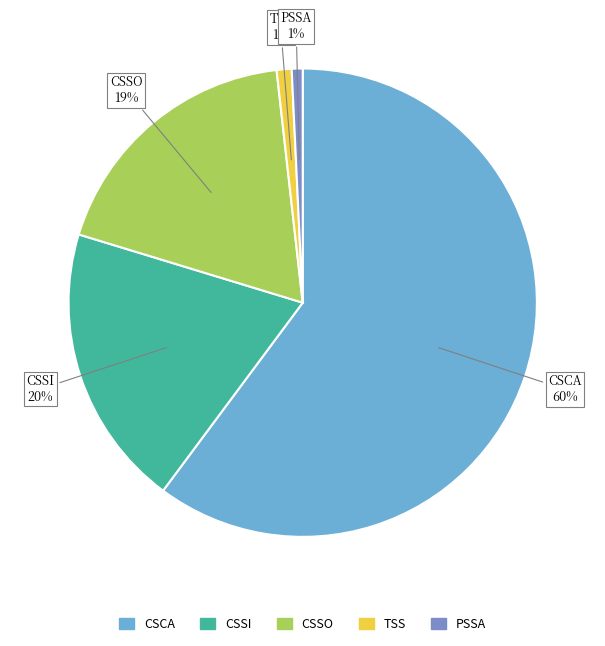

Which slice is the largest?

CSCA